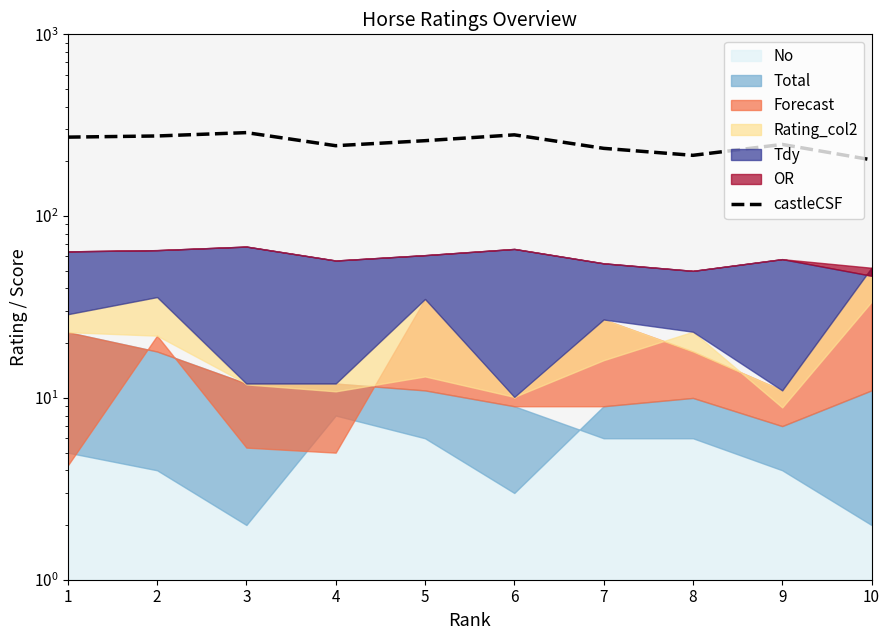

What is the difference between the values at 9 and 3?

40